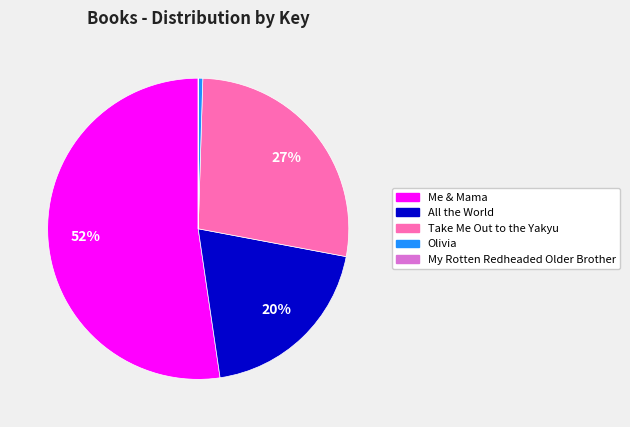

Is there a majority slice in this chart?

Yes